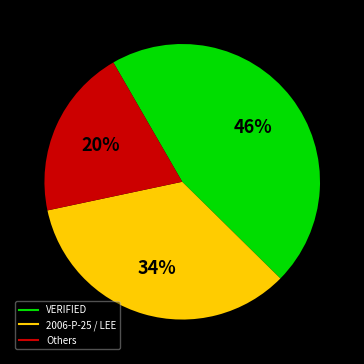

Does any single category account for the majority?

No